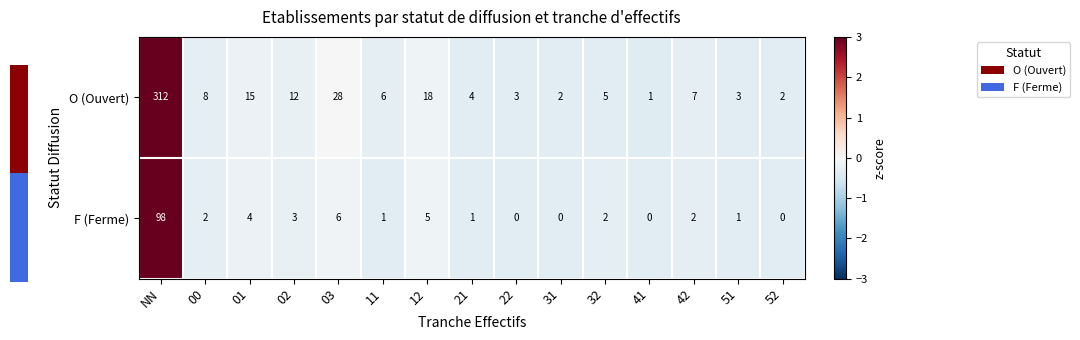

Reading left to right, transcribe all the data shown in this chart.

O (Ouvert): NN=312	00=8	01=15	02=12	03=28	11=6	12=18	21=4	22=3	31=2	32=5	41=1	42=7	51=3	52=2
F (Ferme): NN=98	00=2	01=4	02=3	03=6	11=1	12=5	21=1	22=0	31=0	32=2	41=0	42=2	51=1	52=0